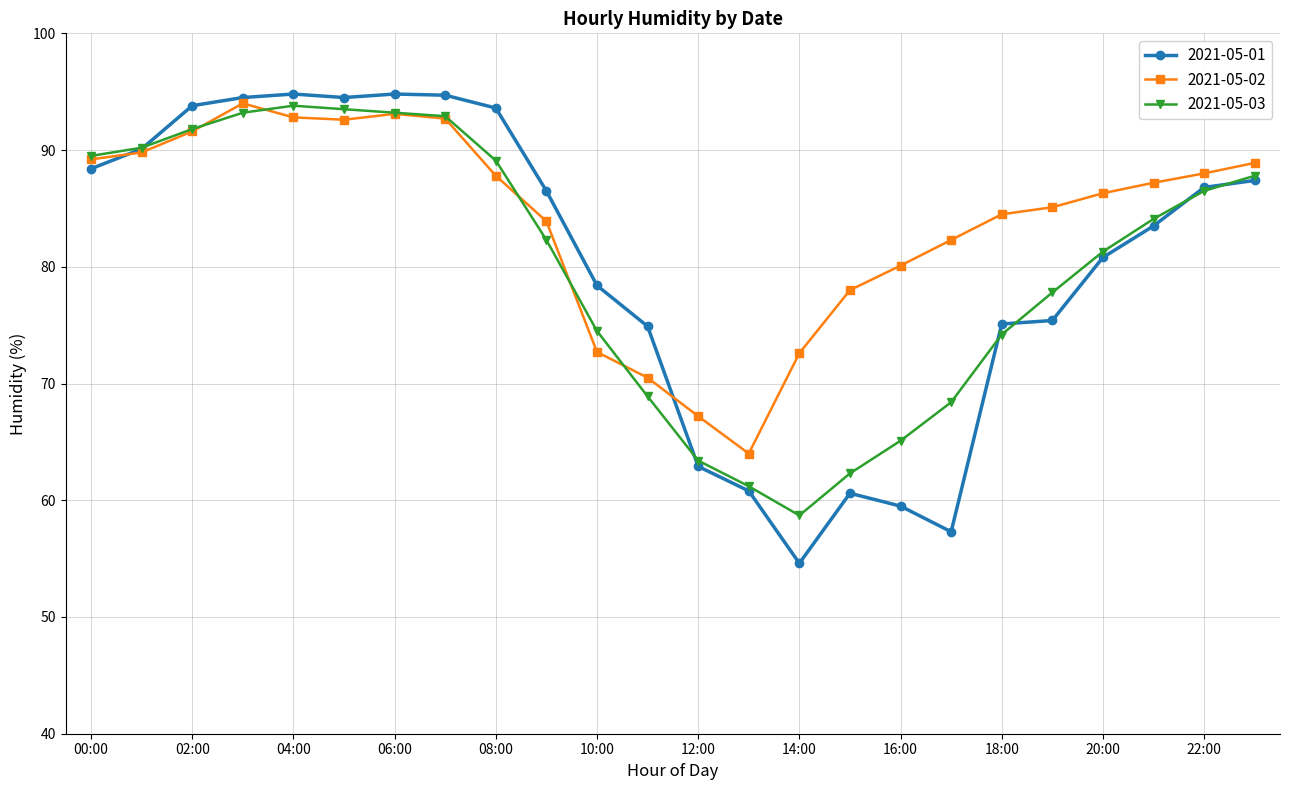

What is the minimum value shown in the chart?

54.6